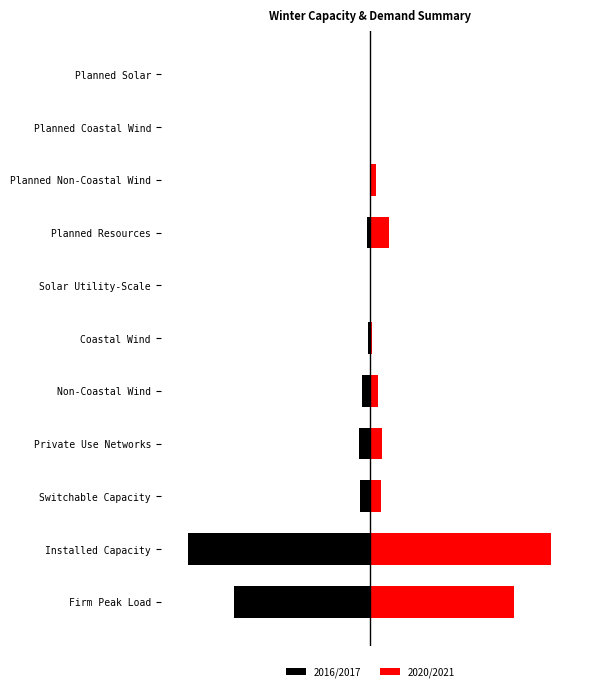

Which series changed the most between 1 and 10?

2016/2017